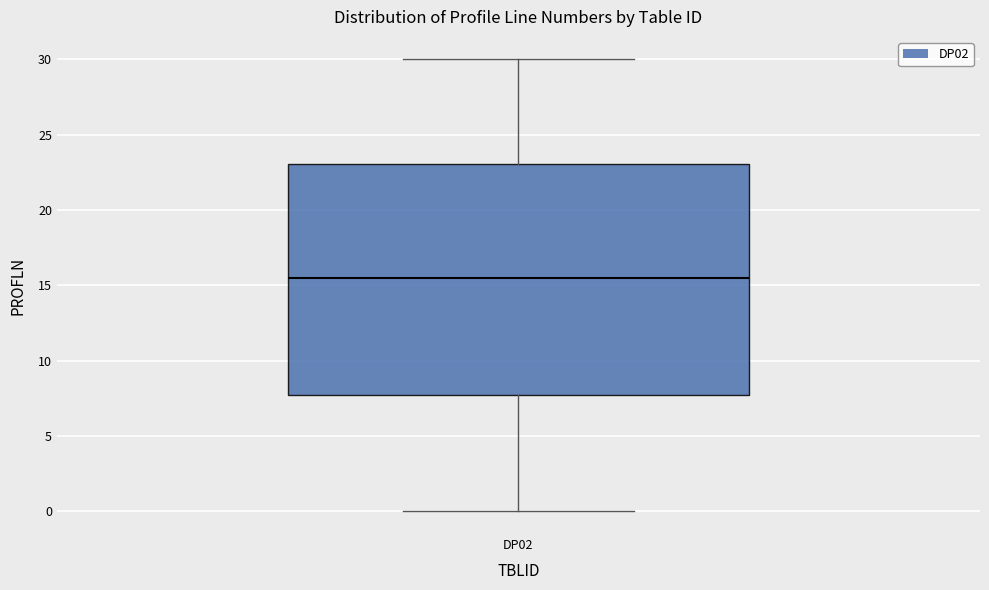

Where does the median line of the box for DP02 sit on the y-axis? The values are not printed on the chart, so give them approximately, as read against the axis.

15.5